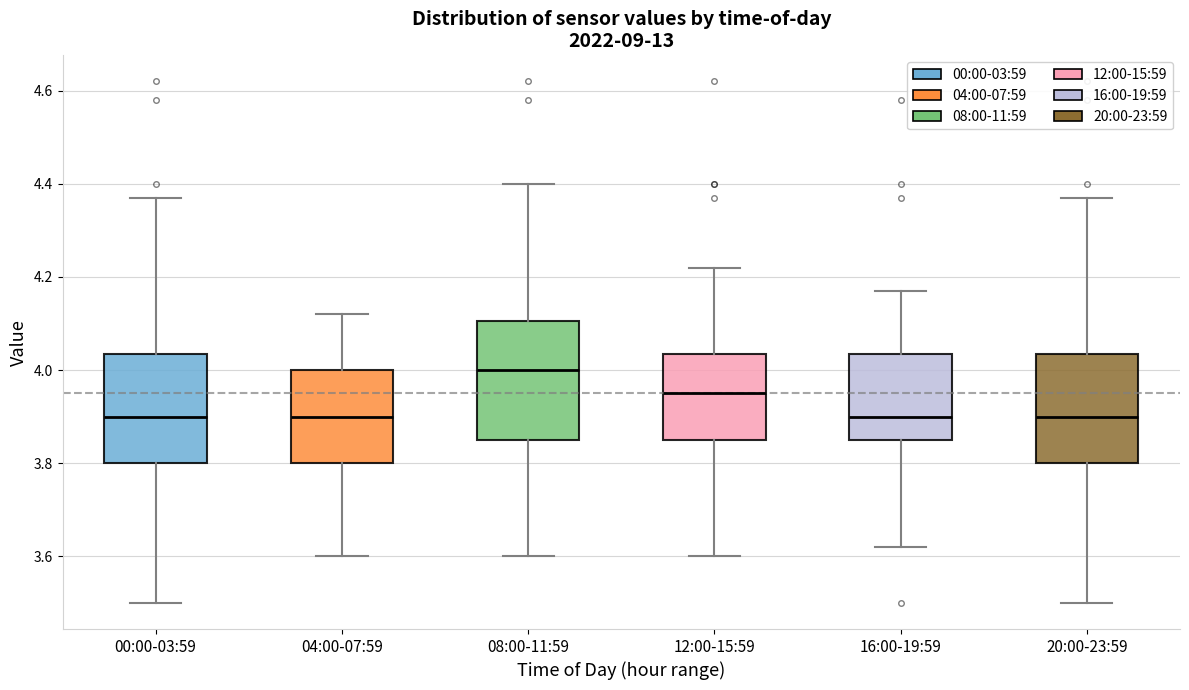

Where is the lower edge of the box for 08:00-11:59 on the y-axis? The values are not printed on the chart, so give them approximately, as read against the axis.

3.86